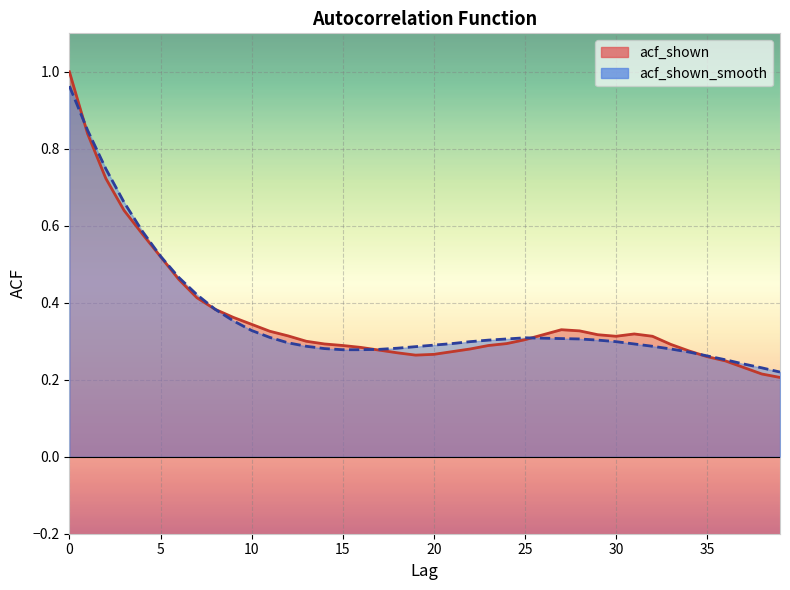

Is the value of acf_shown at 23 greater than the value of acf_shown_smooth at 21?

No